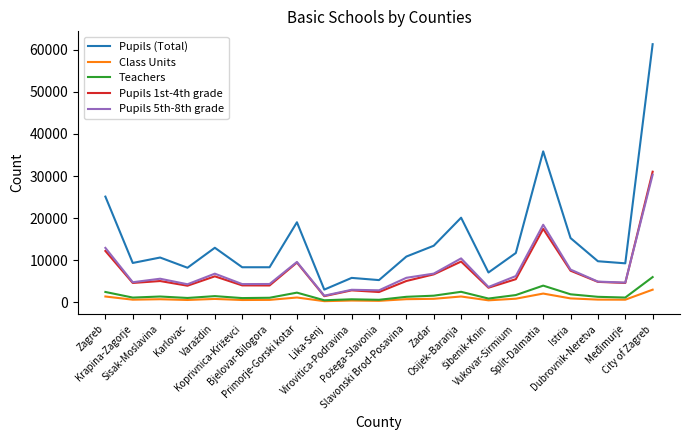

Does the chart have visible grid lines?

No